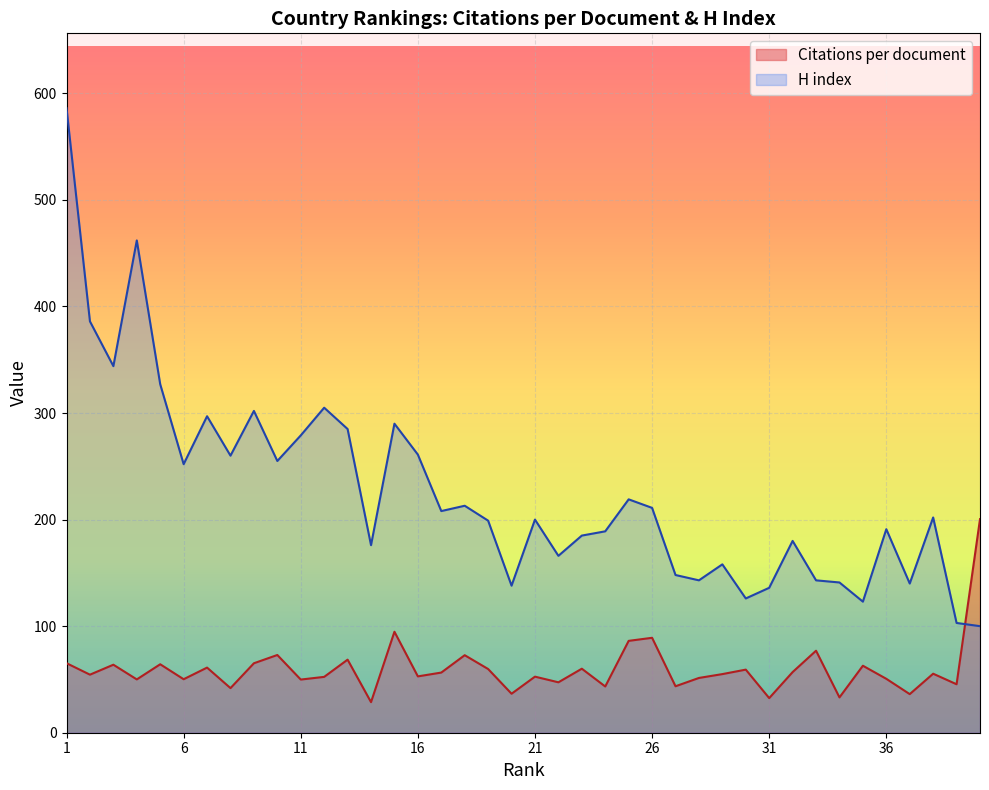

Does the chart display data point markers on the line(s)?

No